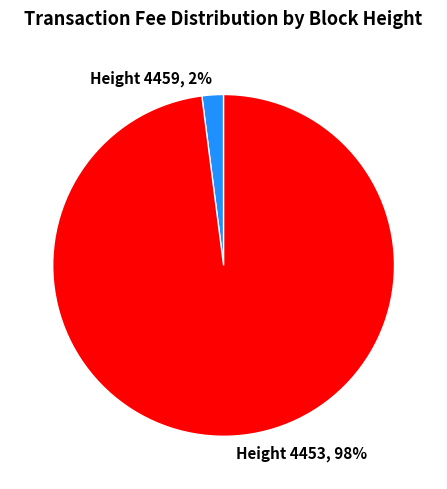

Which slice is the largest?

Height 4453